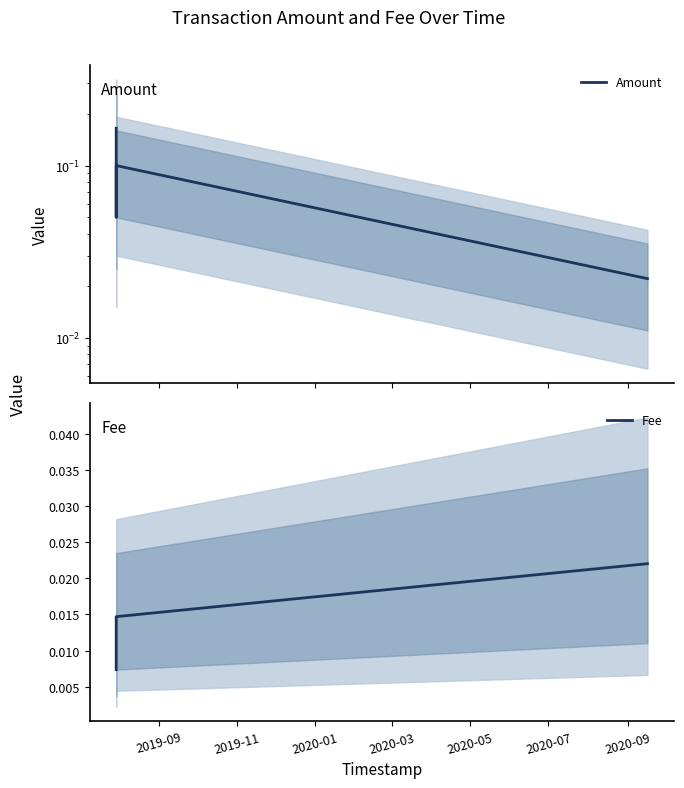

Reading left to right, what are all the values shown in this chart?

Amount: 0.2	0.1	0.1	0.0
Fee: 0.0	0.0	0.0	0.0